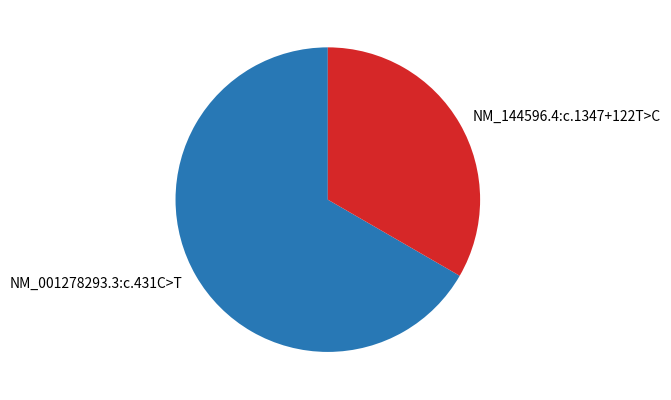

What is the ratio of the value at NM_144596.4:c.1347+122T>C to the value at NM_001278293.3:c.431C>T?

0.5